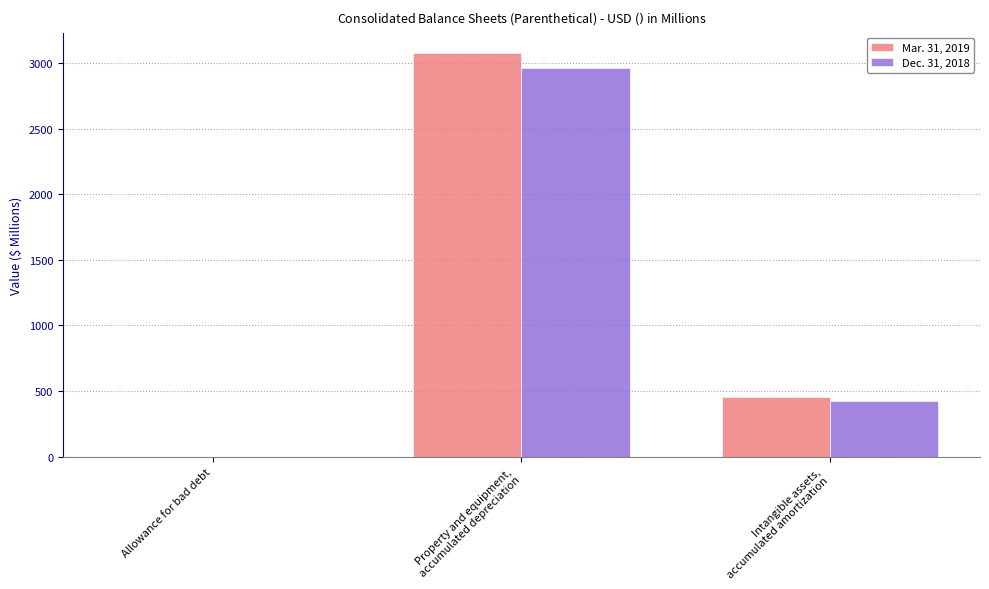

What are all the series names shown in the legend?

Mar. 31, 2019, Dec. 31, 2018